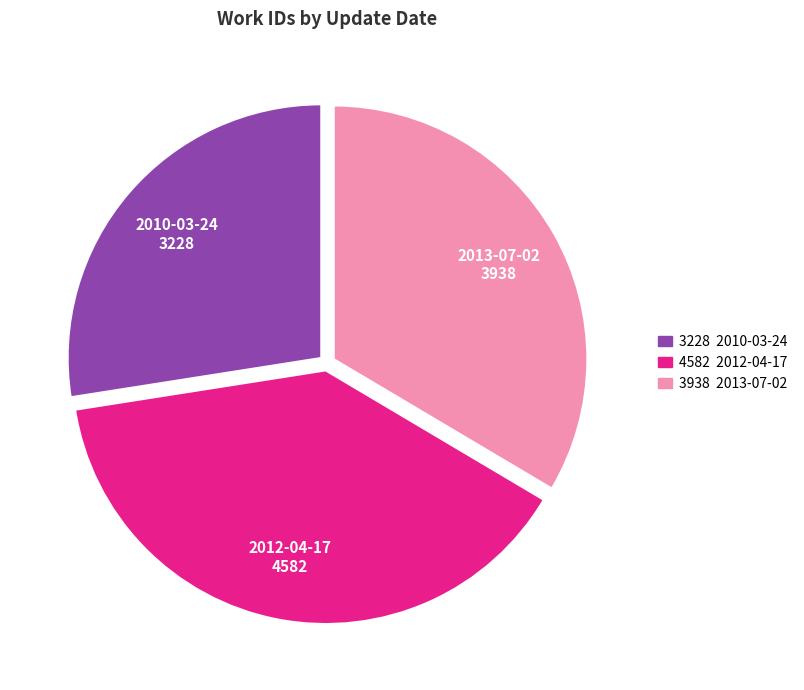

How many segments does this pie chart have?

3